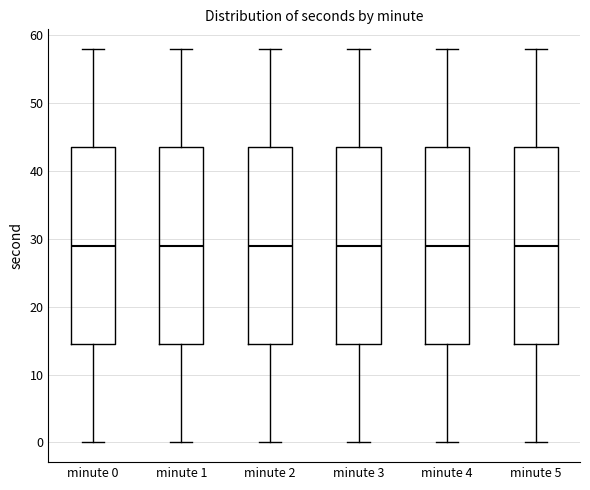

Where does the lower whisker of the box for minute 5 end on the y-axis? The values are not printed on the chart, so give them approximately, as read against the axis.

0